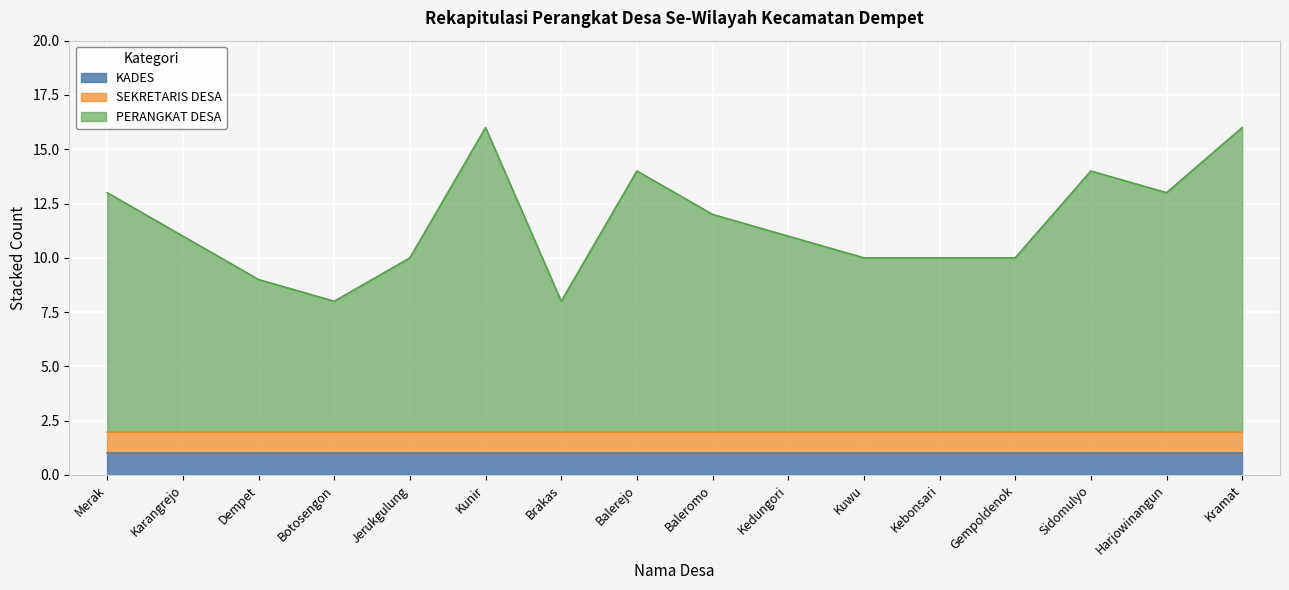

Which series has the largest total across all categories?

PERANGKAT DESA